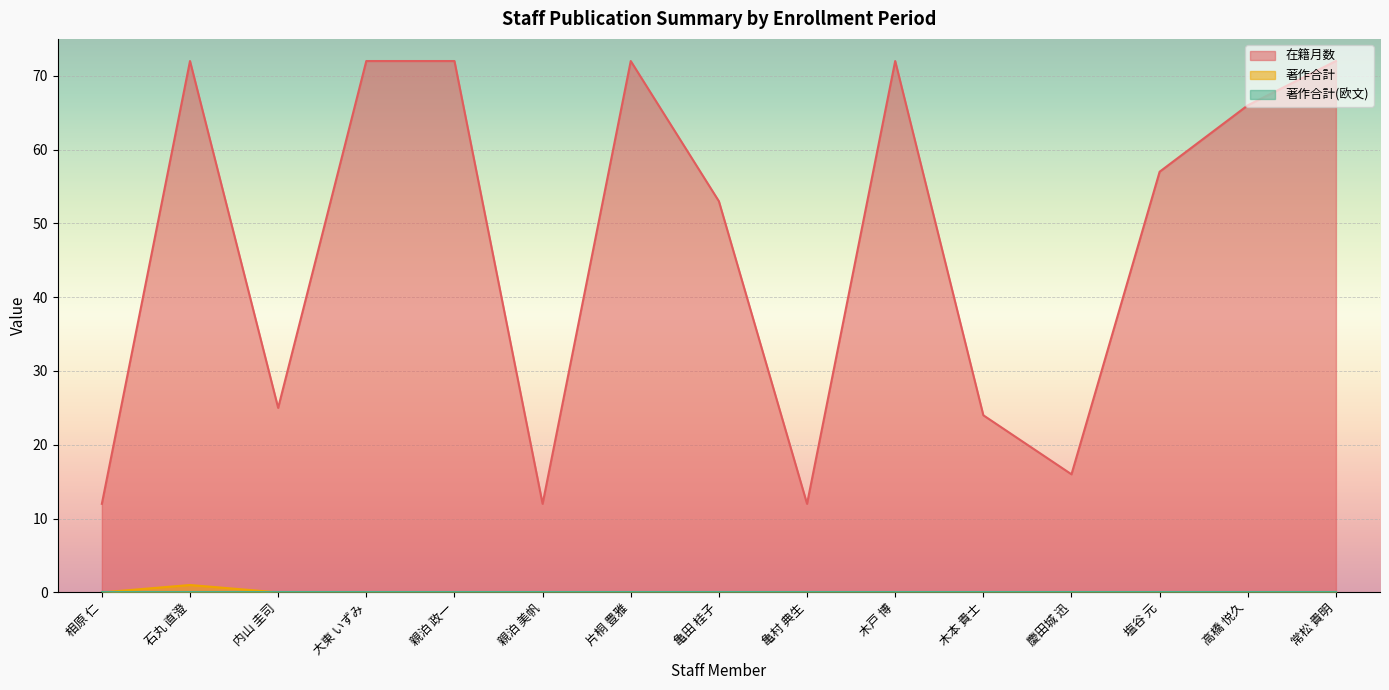

What is the label of the 1st point from the right?

常松 貴明